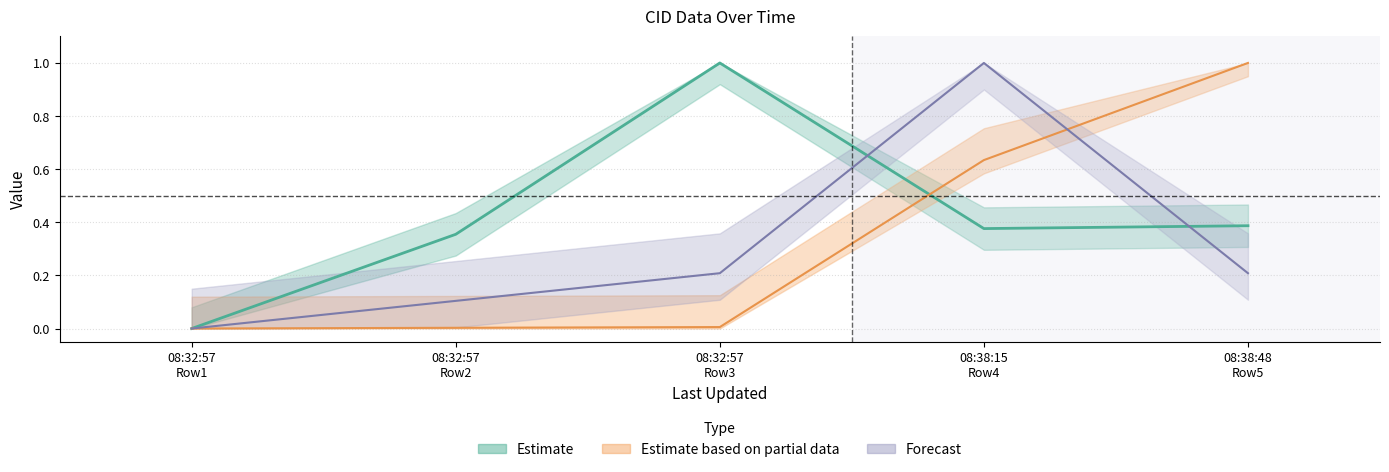

How many values in CID are above zero?

4